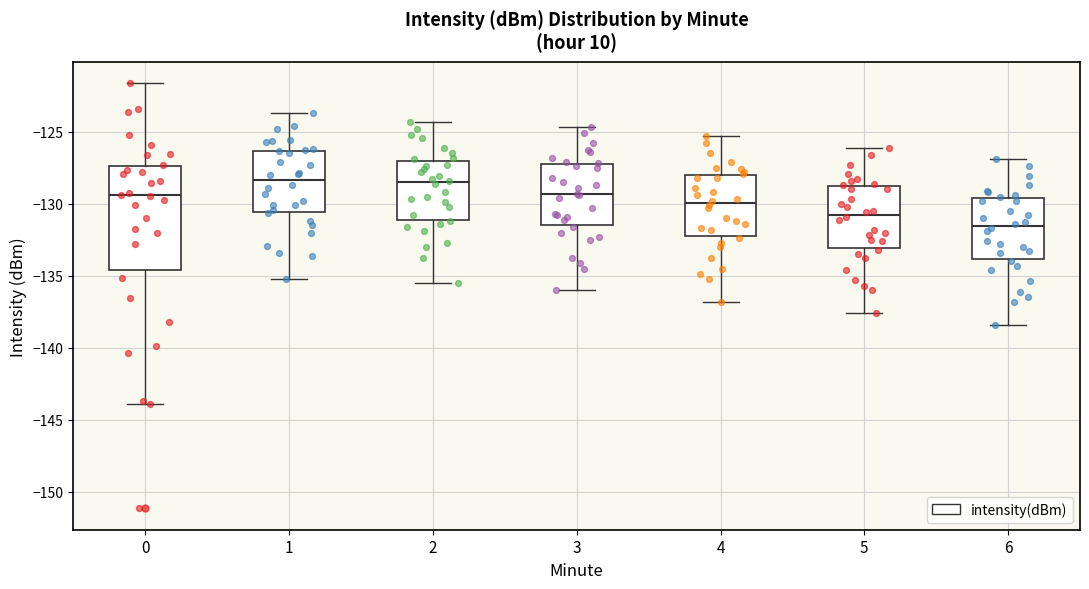

Reading left to right, transcribe this box plot: for each box, give where its median line is, the range the box spans, and where its two whiskers end, as read against the y-axis. The values are not printed on the chart, so give them approximately, as read against the axis.

0: median -129.5, box -134.5 to -127.5, whiskers -144.0 to -121.5
1: median -128.5, box -130.5 to -126.5, whiskers -135.0 to -123.5
2: median -128.5, box -131.0 to -127.0, whiskers -135.5 to -124.5
3: median -129.5, box -131.5 to -127.0, whiskers -136.0 to -124.5
4: median -130.0, box -132.0 to -128.0, whiskers -137.0 to -125.5
5: median -130.5, box -133.0 to -129.0, whiskers -137.5 to -126.0
6: median -131.5, box -134.0 to -129.5, whiskers -138.5 to -127.0